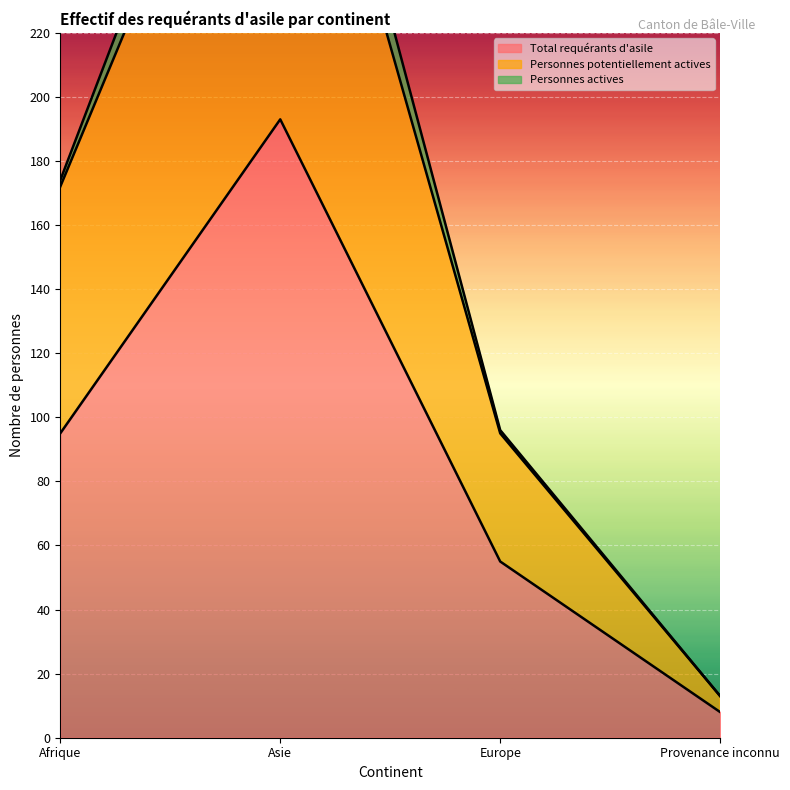

List the labels in order of Total requérants d'asile value, smallest first.

Provenance inconnu, Europe, Afrique, Asie